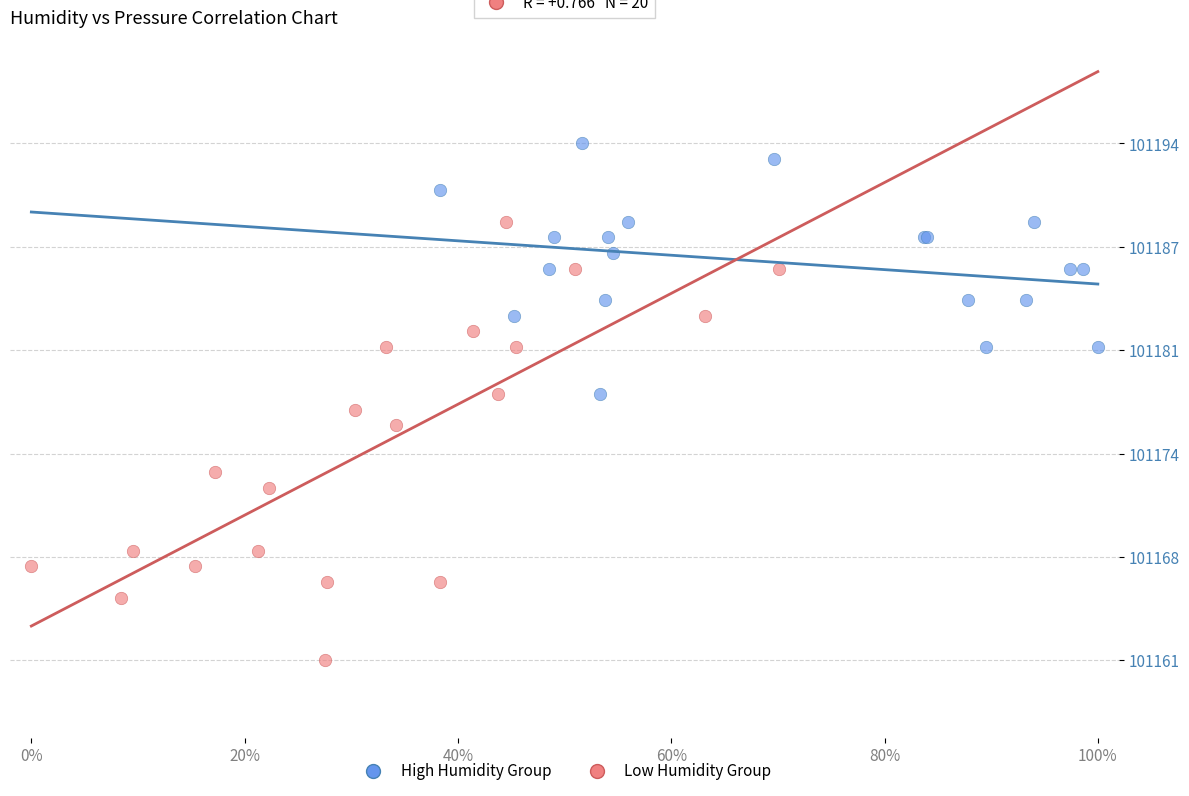

What are all the series names shown in the legend?

High Humidity Group, Low Humidity Group